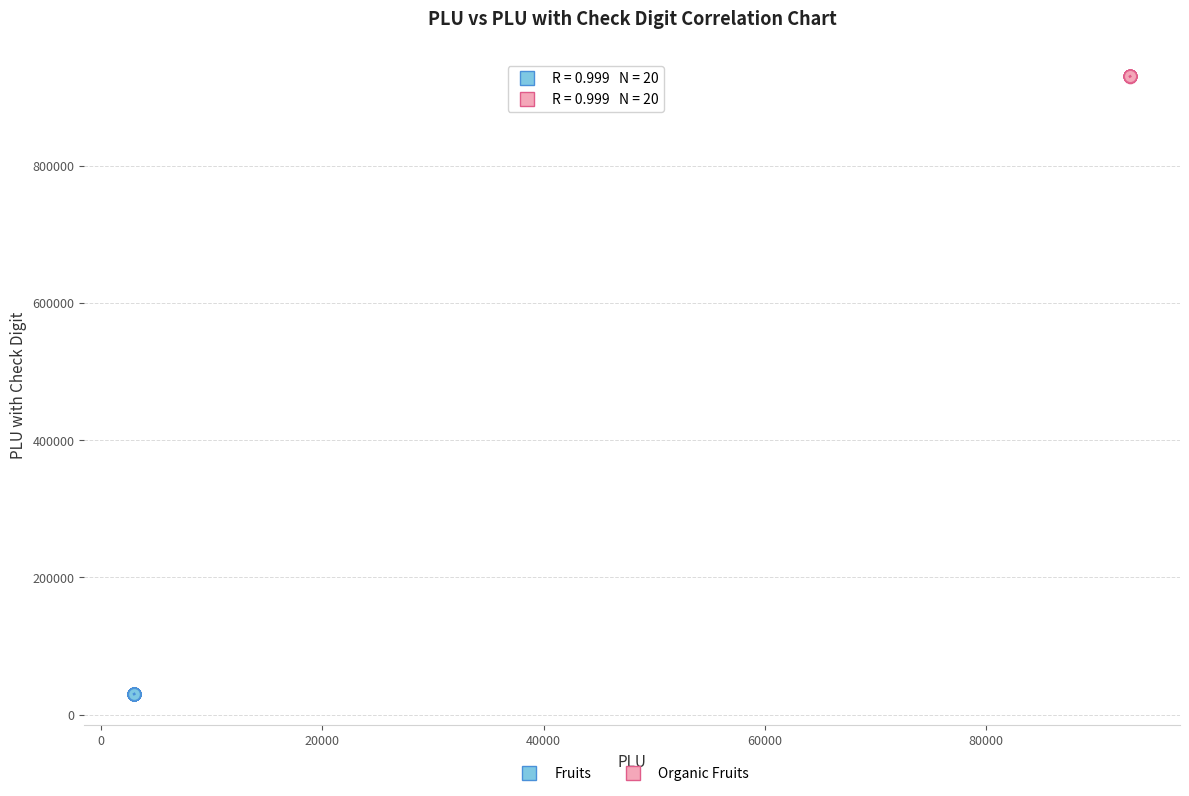

Which series reaches the maximum Y coordinate?

Organic Fruits